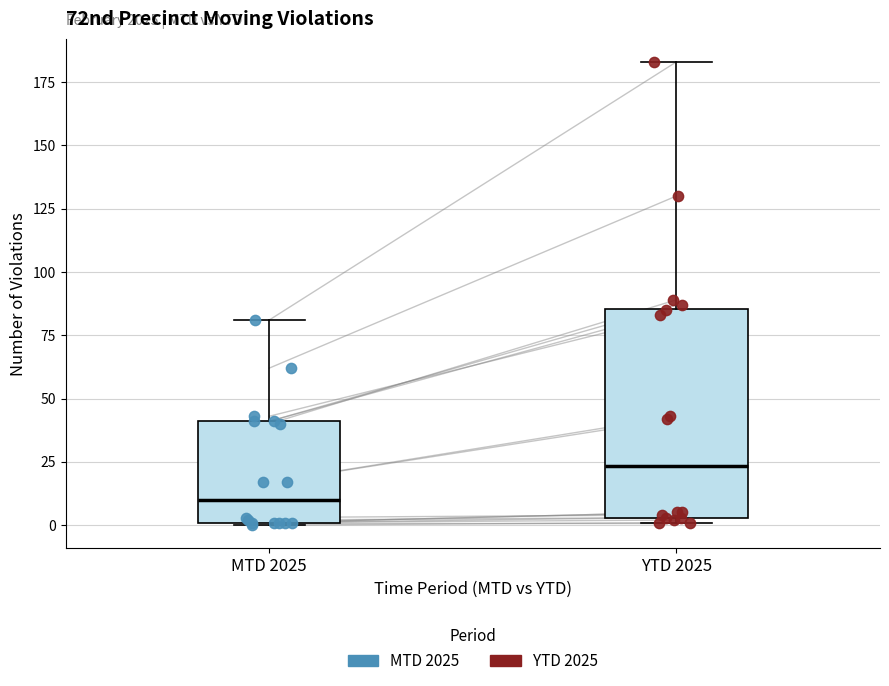

Reading left to right, transcribe this box plot: for each box, give where its median line is, the range the box spans, and where its two whiskers end, as read against the y-axis. The values are not printed on the chart, so give them approximately, as read against the axis.

MTD 2025: median 10, box 0 to 40, whiskers 0 to 80
YTD 2025: median 25, box 5 to 85, whiskers 0 to 185